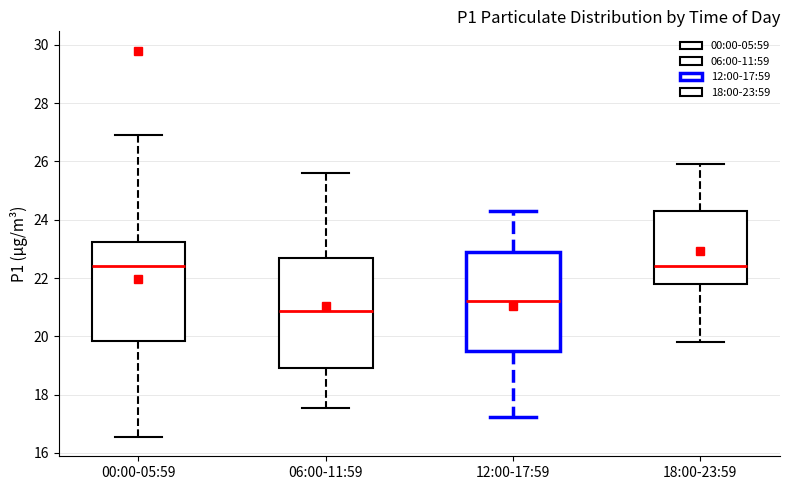

Reading left to right, transcribe this box plot: for each box, give where its median line is, the range the box spans, and where its two whiskers end, as read against the y-axis. The values are not printed on the chart, so give them approximately, as read against the axis.

00:00-05:59: median 22.4, box 19.8 to 23.2, whiskers 16.6 to 27.0
06:00-11:59: median 20.8, box 19.0 to 22.8, whiskers 17.6 to 25.6
12:00-17:59: median 21.2, box 19.6 to 23.0, whiskers 17.2 to 24.4
18:00-23:59: median 22.4, box 21.8 to 24.4, whiskers 19.8 to 26.0